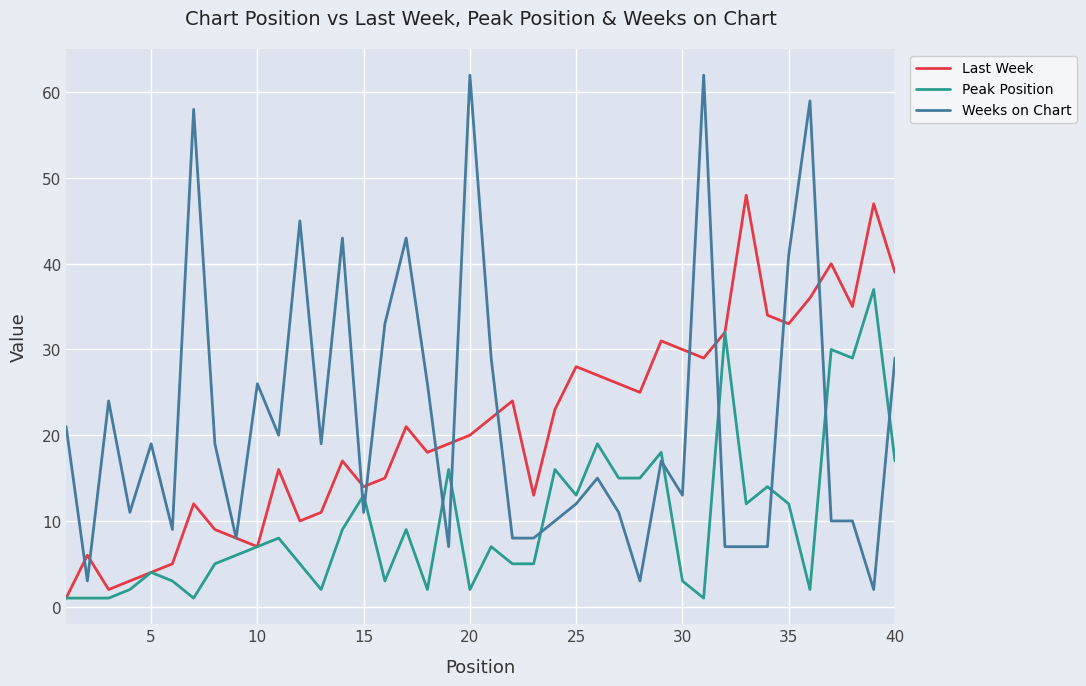

Which series has the largest range (max minus min)?

Weeks on Chart